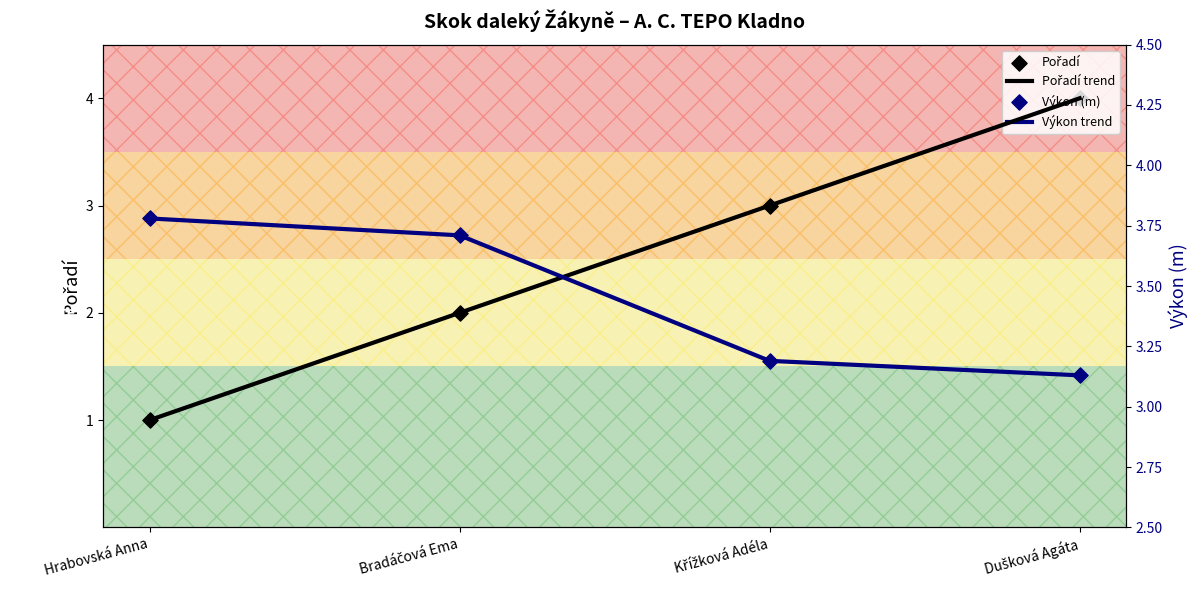

Which series contains the lowest Y value?

Pořadí trend